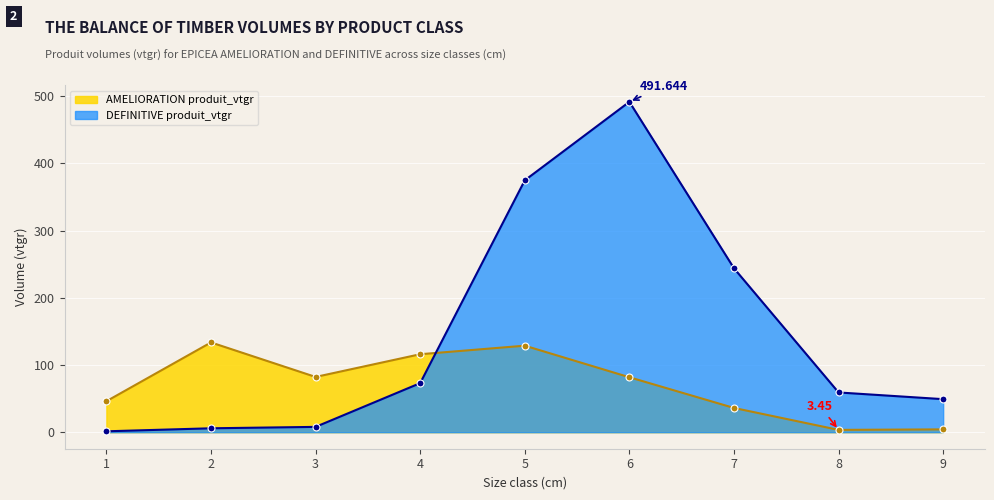

Where is the first local maximum for AMELIORATION produit_vtgr?

2